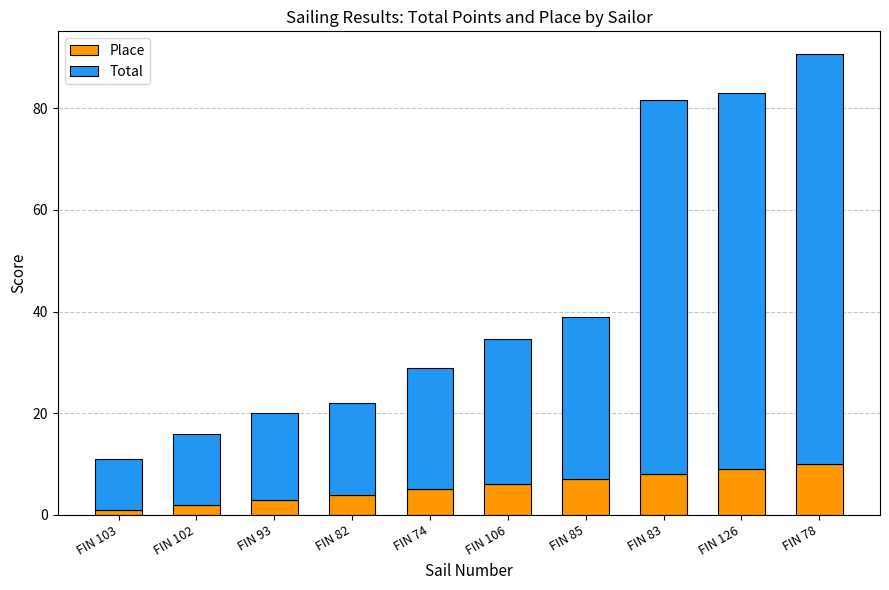

What is the difference between the second highest and second lowest values in the Place series?

7.0